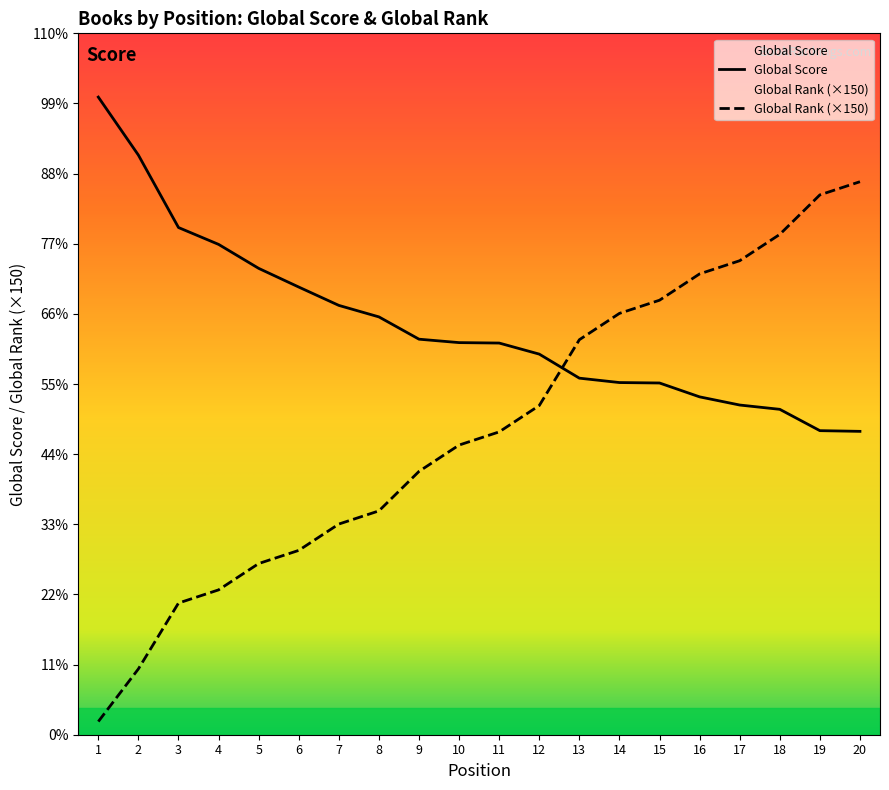

Reading left to right, what are all the values shown in this chart?

Global Score: 1=7264	2=6603	3=5778	4=5586	5=5313	6=5100	7=4891	8=4760	9=4506	10=4467	11=4462	12=4336	13=4062	14=4012	15=4007	16=3849	17=3756	18=3707	19=3464	20=3456
Global Rank: 1=150	2=750	3=1500	4=1650	5=1950	6=2100	7=2400	8=2550	9=3000	10=3300	11=3450	12=3750	13=4500	14=4800	15=4950	16=5250	17=5400	18=5700	19=6150	20=6300